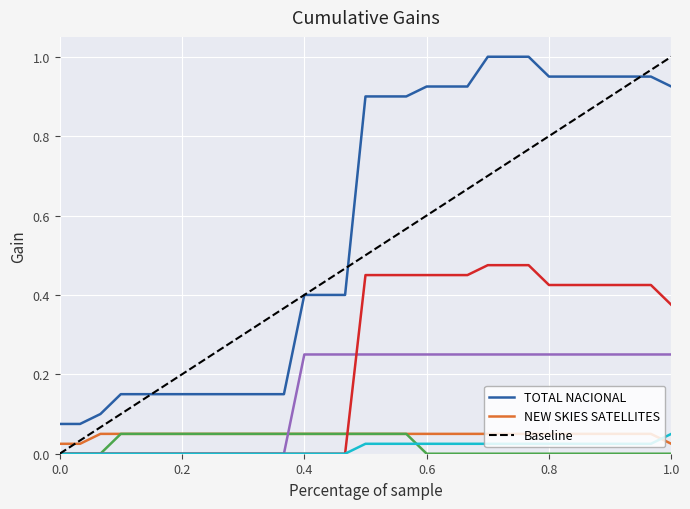

Which series changed the most between Ene 2017 and Jul 2018?

TOTAL NACIONAL